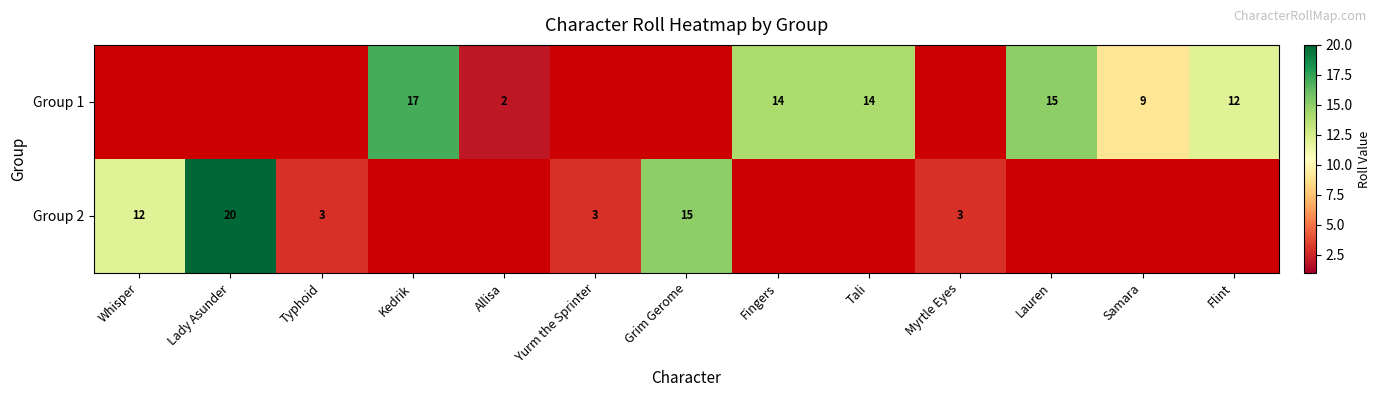

What is the maximum value shown in the chart?

20